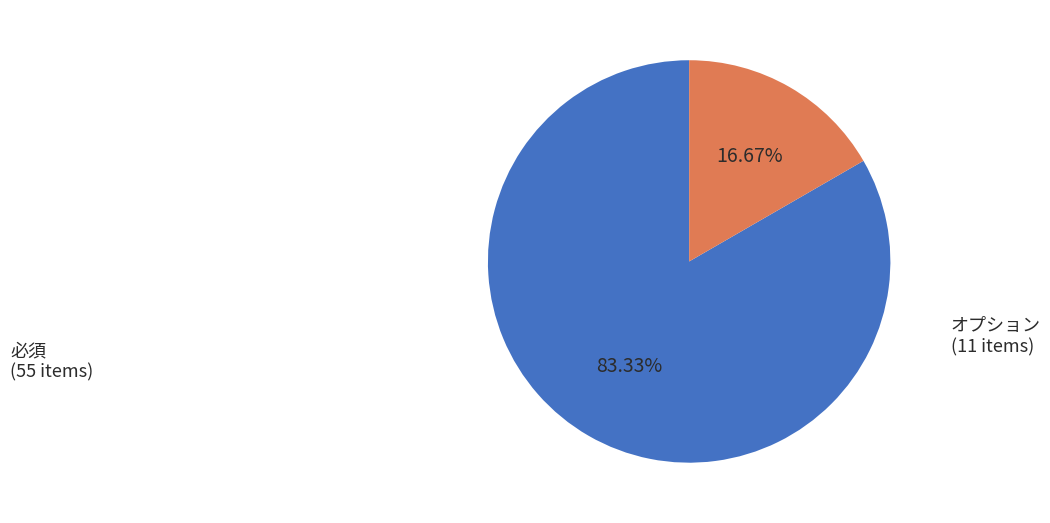

Is there a majority slice in this chart?

Yes